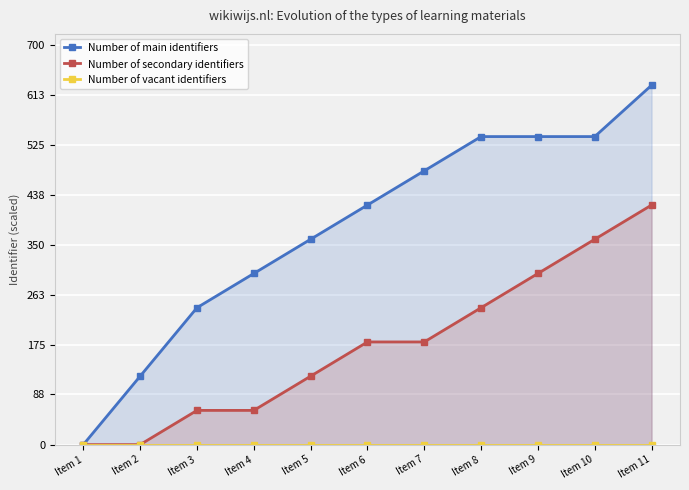

True or false: Number of main identifiers and Number of vacant identifiers intersect in this chart.

False